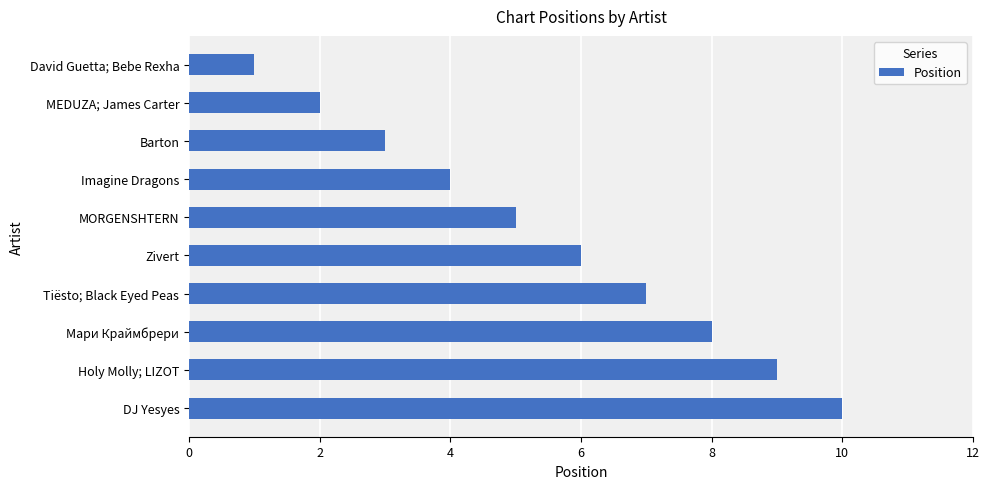

What is the sum of all values?

55